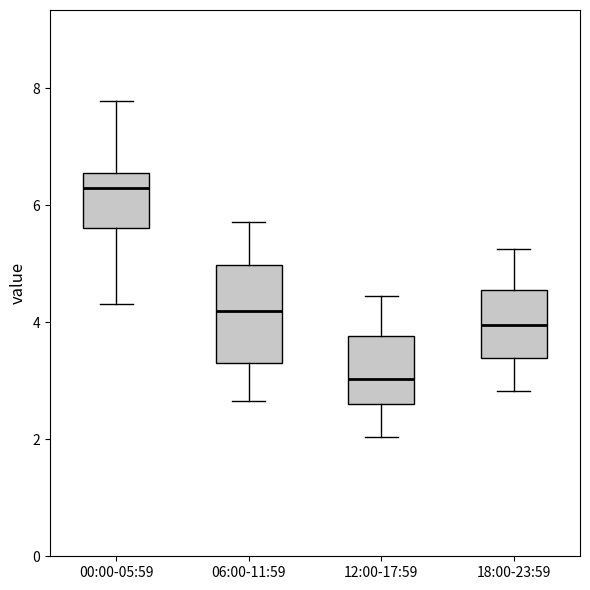

Reading left to right, transcribe this box plot: for each box, give where its median line is, the range the box spans, and where its two whiskers end, as read against the y-axis. The values are not printed on the chart, so give them approximately, as read against the axis.

00:00-05:59: median 6.4, box 5.6 to 6.6, whiskers 4.4 to 7.8
06:00-11:59: median 4.2, box 3.4 to 5.0, whiskers 2.6 to 5.8
12:00-17:59: median 3.0, box 2.6 to 3.8, whiskers 2.0 to 4.4
18:00-23:59: median 4.0, box 3.4 to 4.6, whiskers 2.8 to 5.2